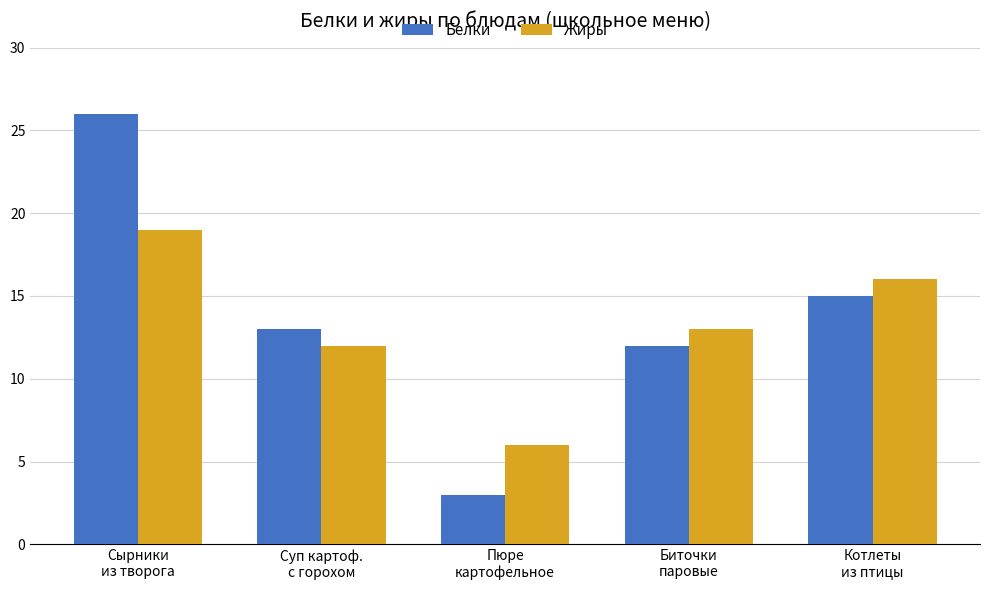

How many groups of bars are there?

5